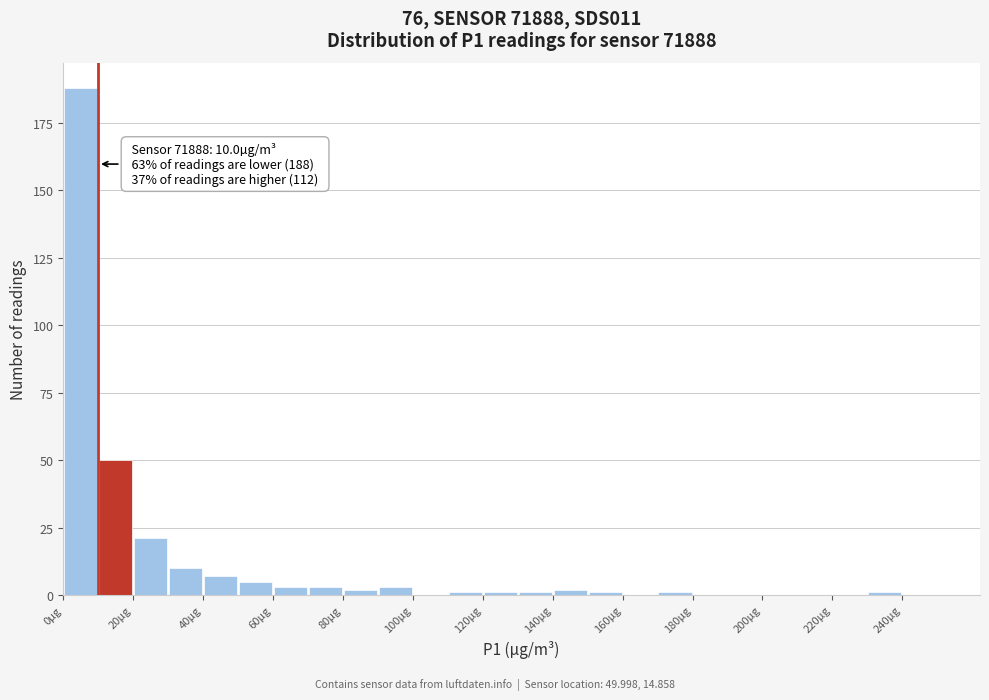

Over which range of the x-axis is the bar tallest?

0 to 10